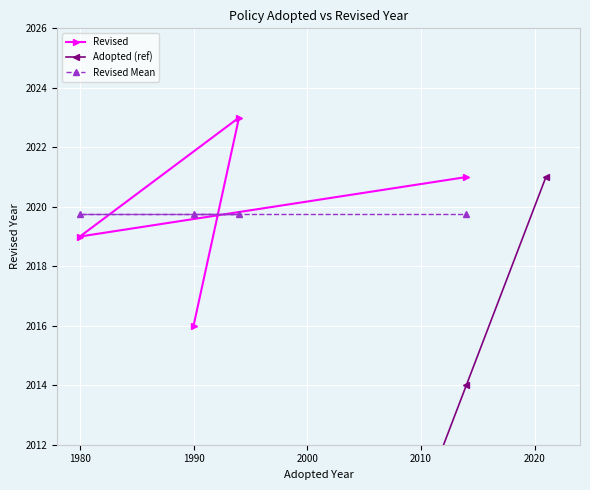

How many interior local valleys (lower than both neighbors) does the data have?

1